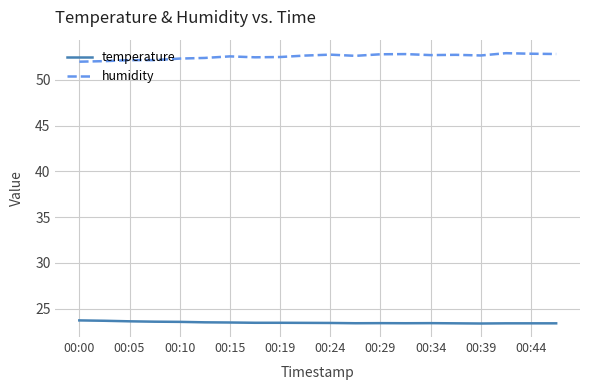

Which series has the largest total across all categories?

humidity